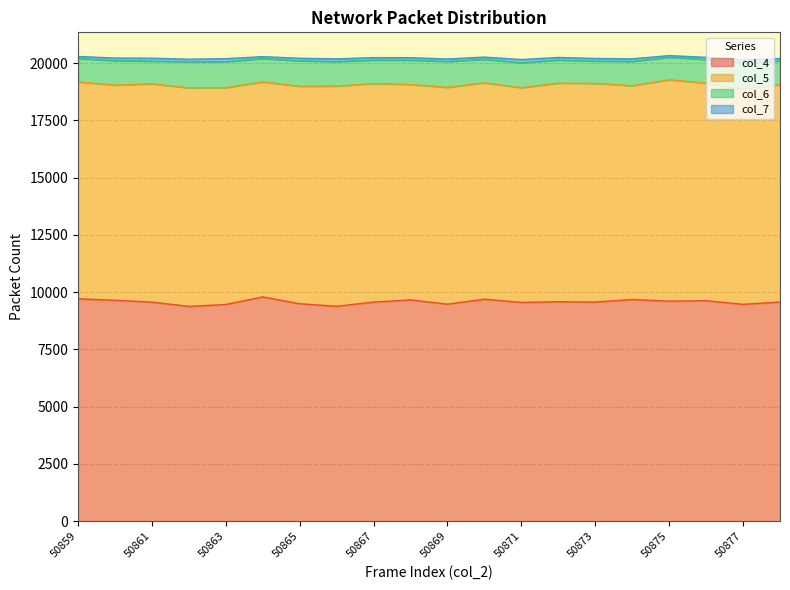

At which label does col_5 reach its peak?

50875